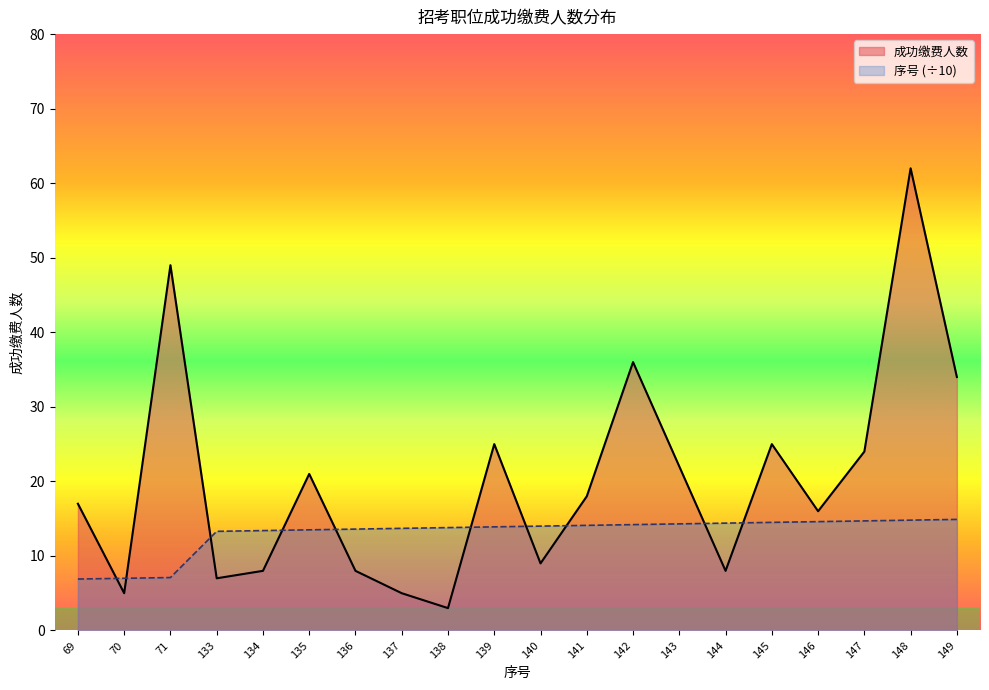

How many lines are shown in the chart?

2